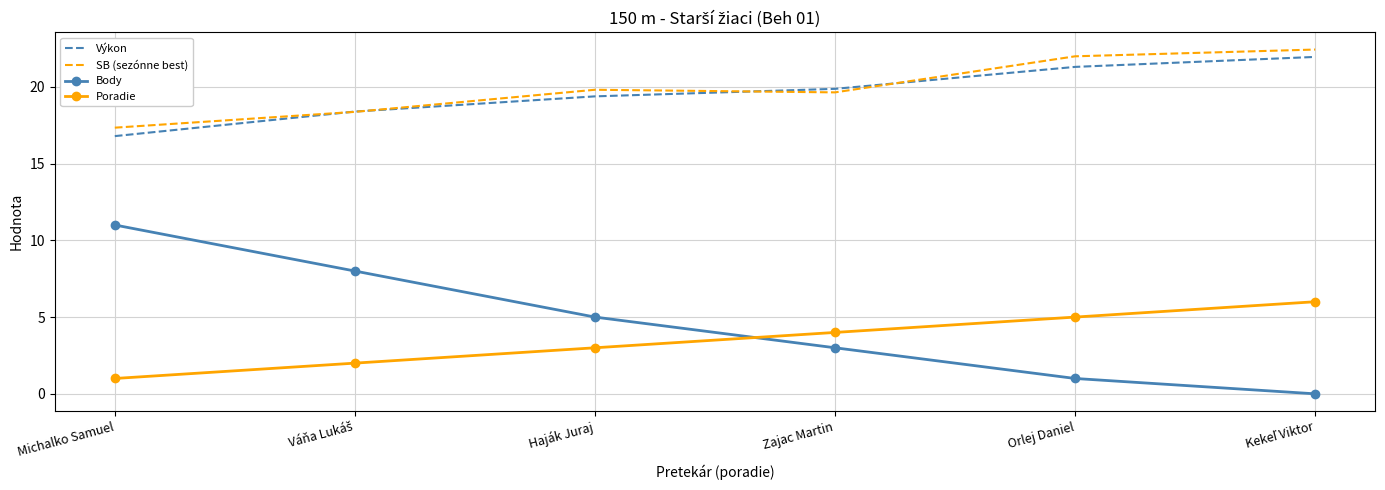

At how many categories does at least one series exceed 6?

6